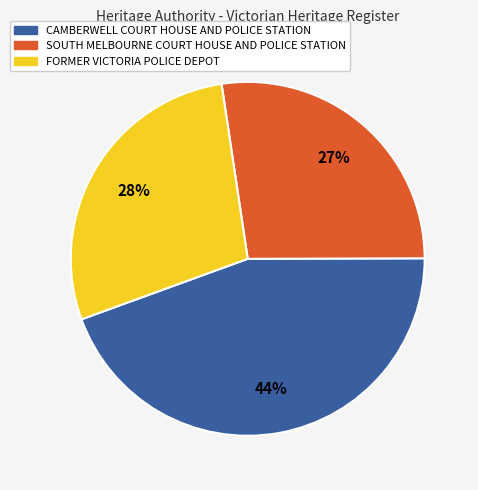

What percentage is the CAMBERWELL COURT HOUSE AND POLICE STATION slice, to the nearest percent?

44%